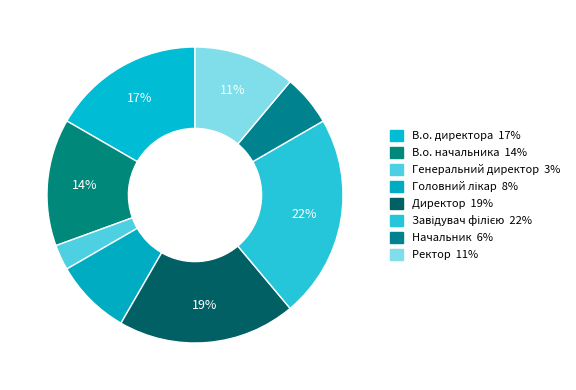

True or false: Директор accounts for 29% of the total.

False